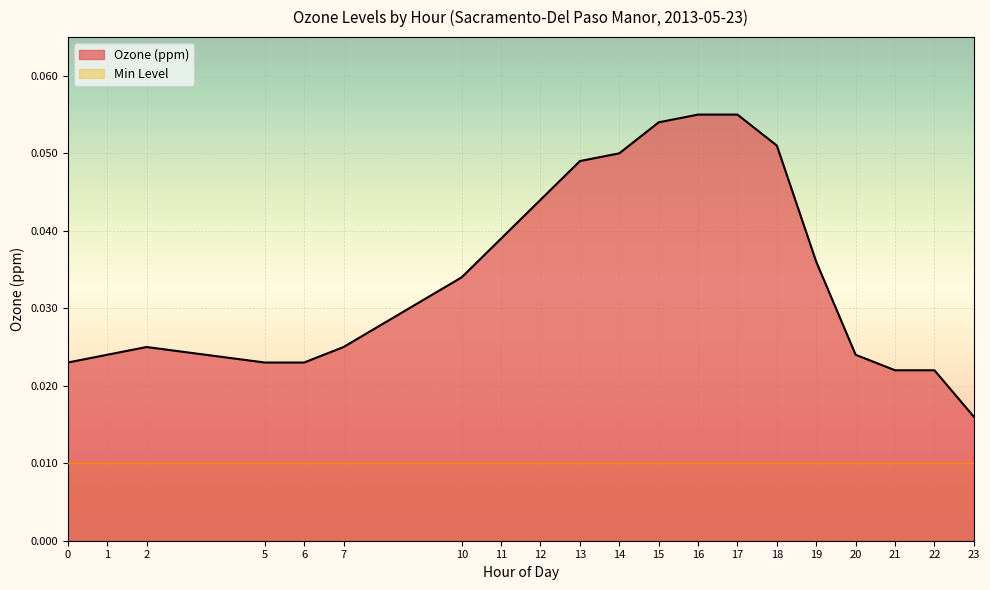

Where is the data nearest to the value 0?

23